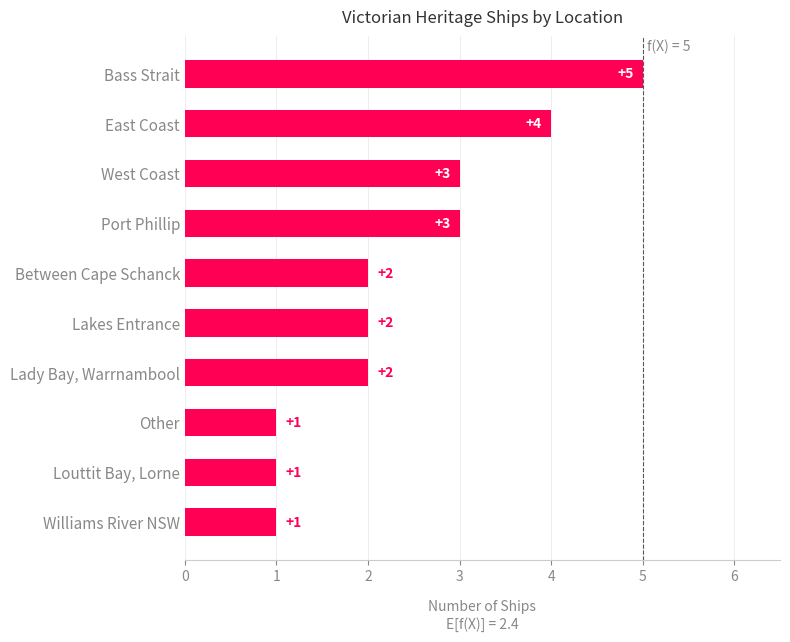

What is the change in value from Other to Lady Bay, Warrnambool?

+1